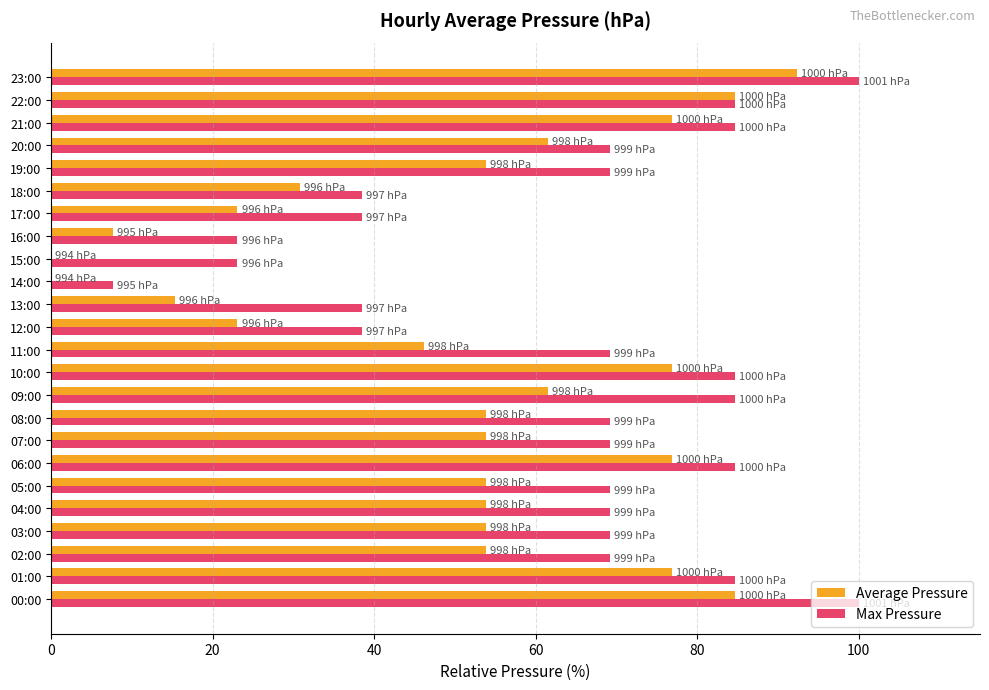

The Max Pressure series shows 115.4 at 11:00. True or false?

False